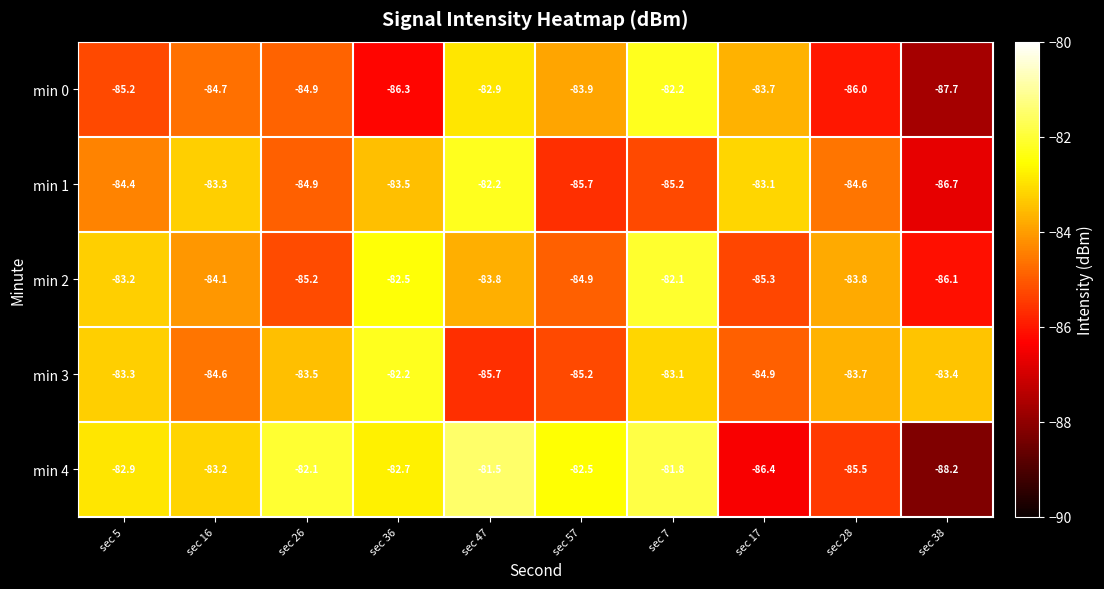

What is the smallest value displayed?

-88.2